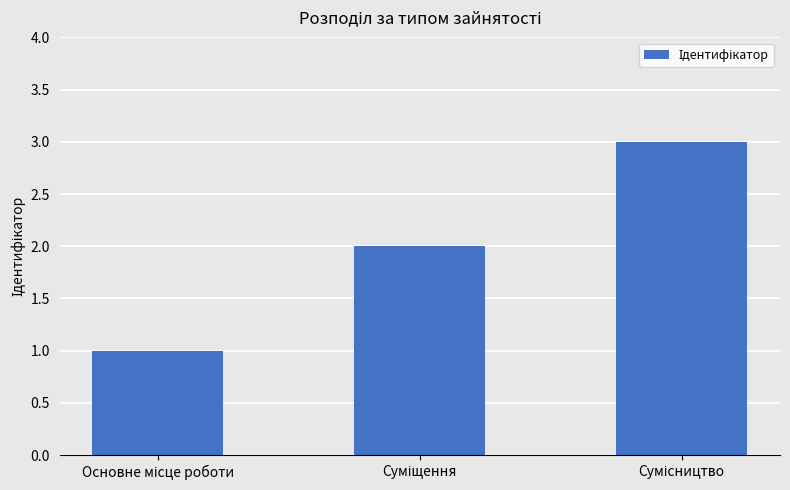

Count the number of data series in this chart.

1